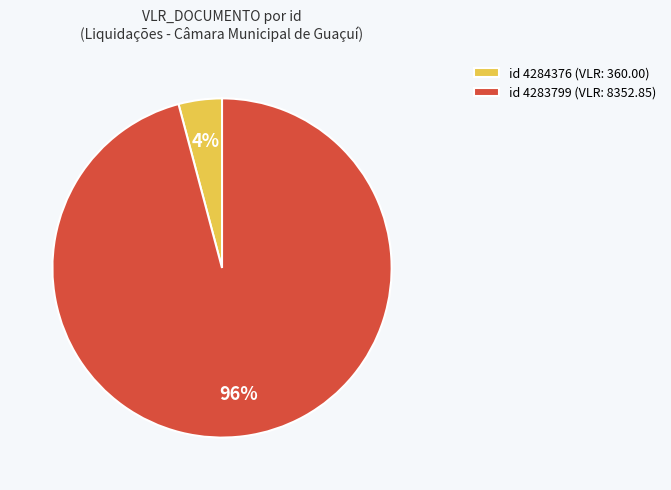

Which has a higher value, id 4284376 (VLR: 360.00) or id 4283799 (VLR: 8352.85)?

id 4283799 (VLR: 8352.85)